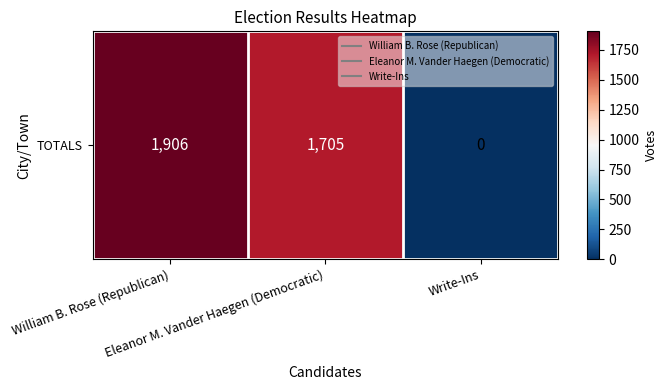

What is the average value?

1204